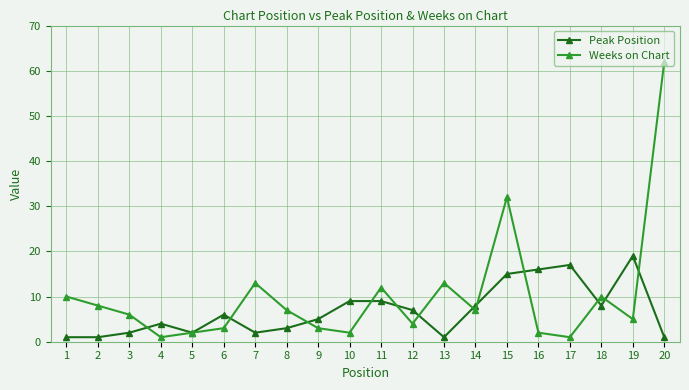

What are all the series names shown in the legend?

Peak Position, Weeks on Chart